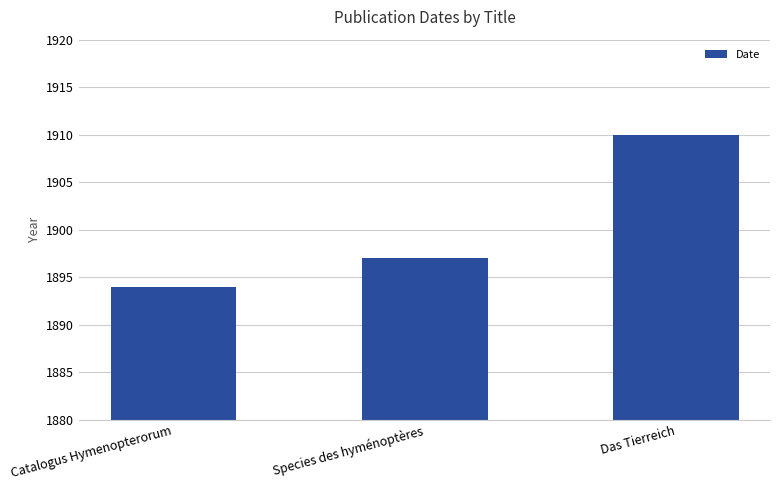

What is the sum of all values?

5701